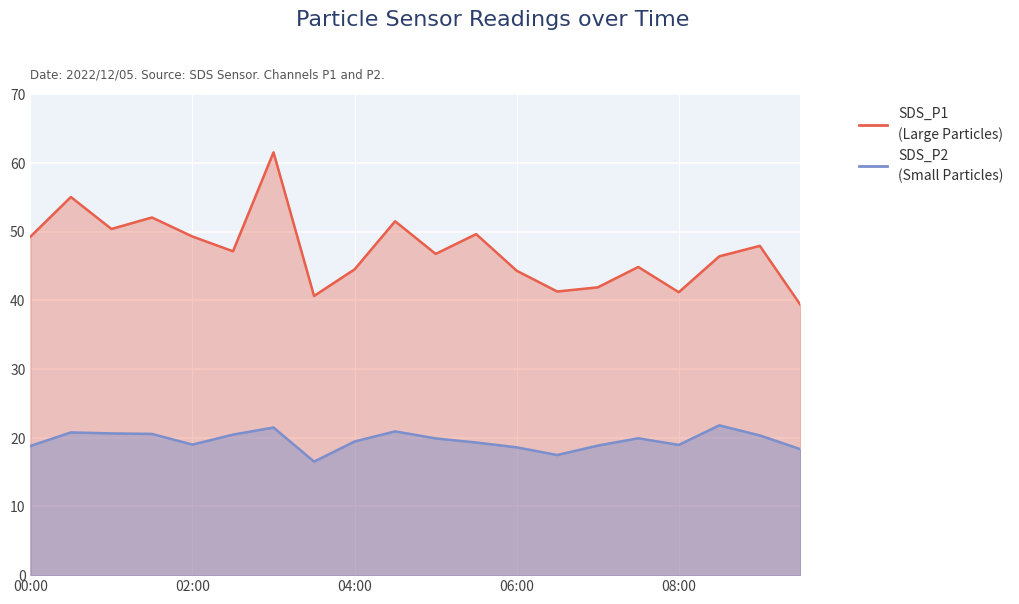

True or false: SDS_P1 and SDS_P2 intersect in this chart.

False